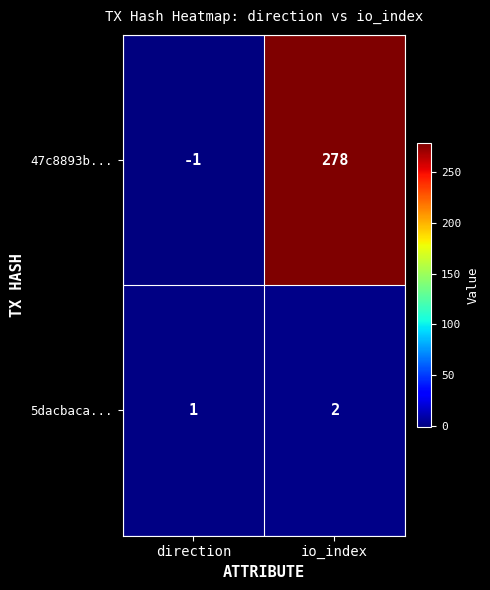

Where is 47c8893b... nearest to the value 138?

direction